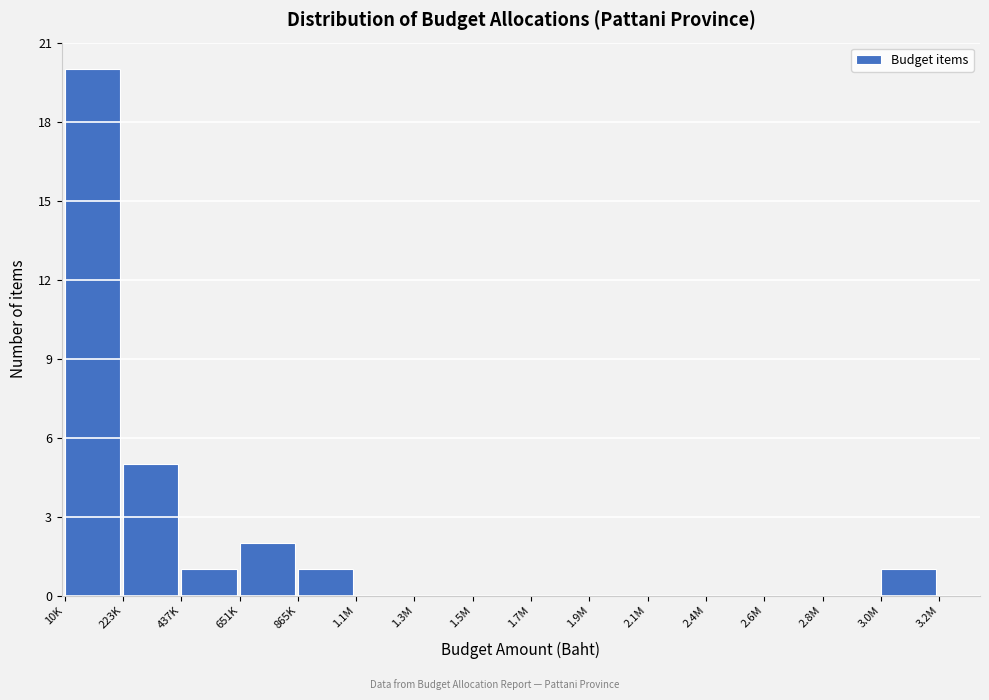

Reading left to right, list all the values displayed in this chart.

10K=20	223K=5	437K=1	651K=2	865K=1	1.1M=0	1.3M=0	1.5M=0	1.7M=0	1.9M=0	2.1M=0	2.4M=0	2.6M=0	2.8M=0	3.0M=1